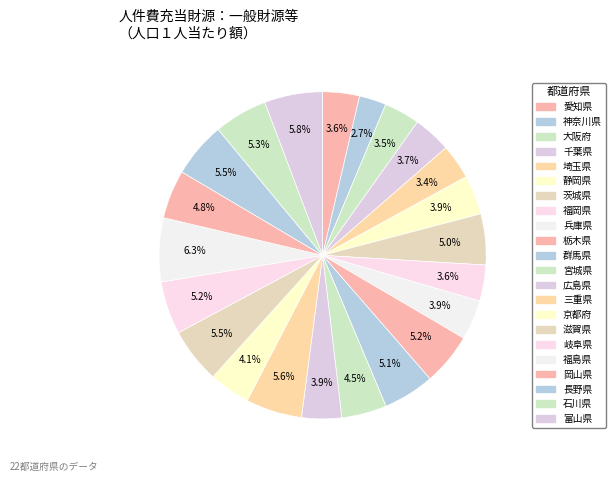

Is 岐阜県 the majority of the pie?

No